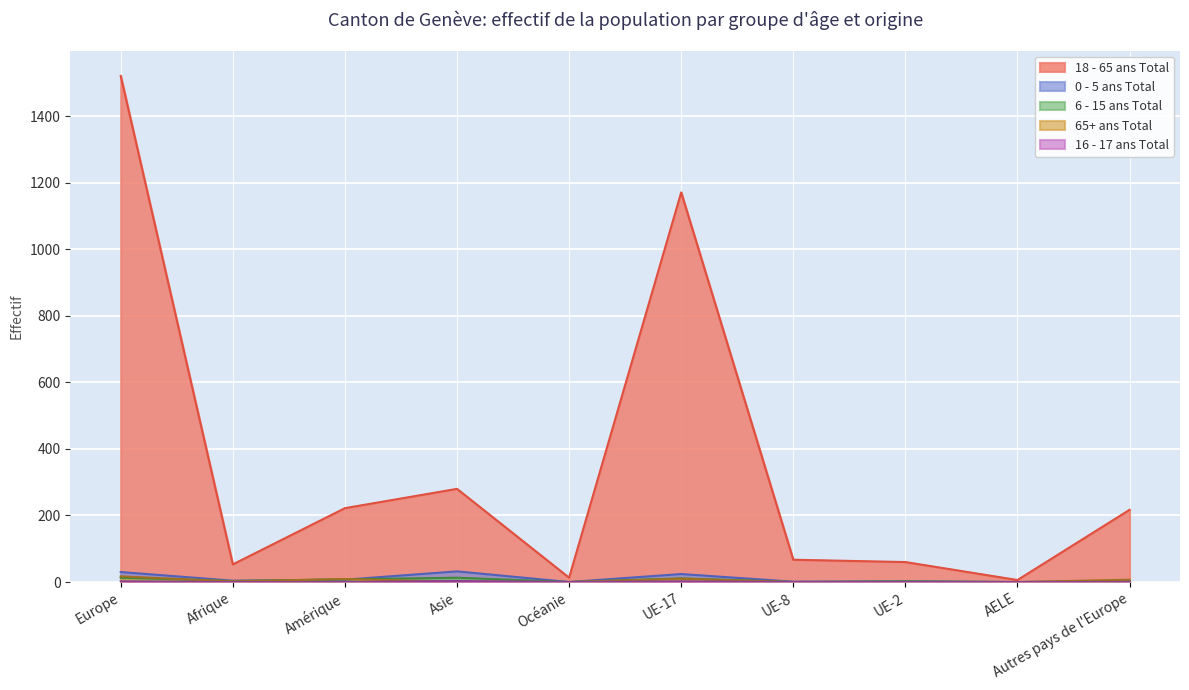

The value of 6 - 15 ans Total at UE-17 is 11. True or false?

True